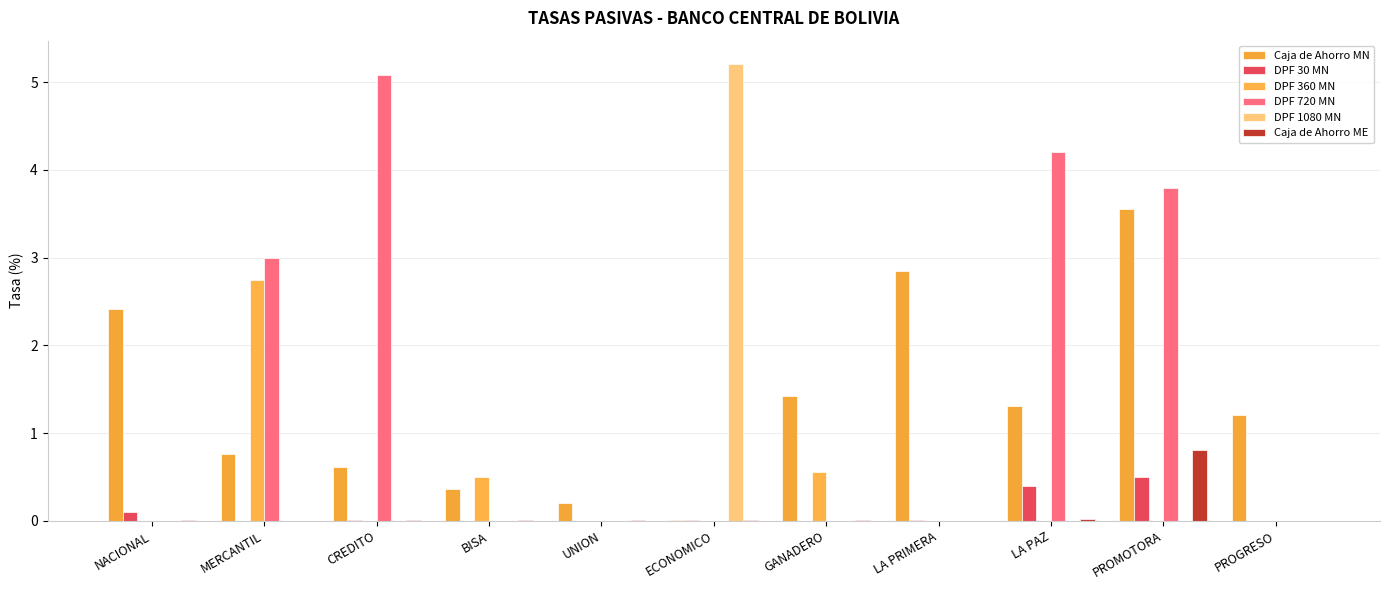

What is the difference between the second highest and minimum values in the Caja de Ahorro MN series?

2.8